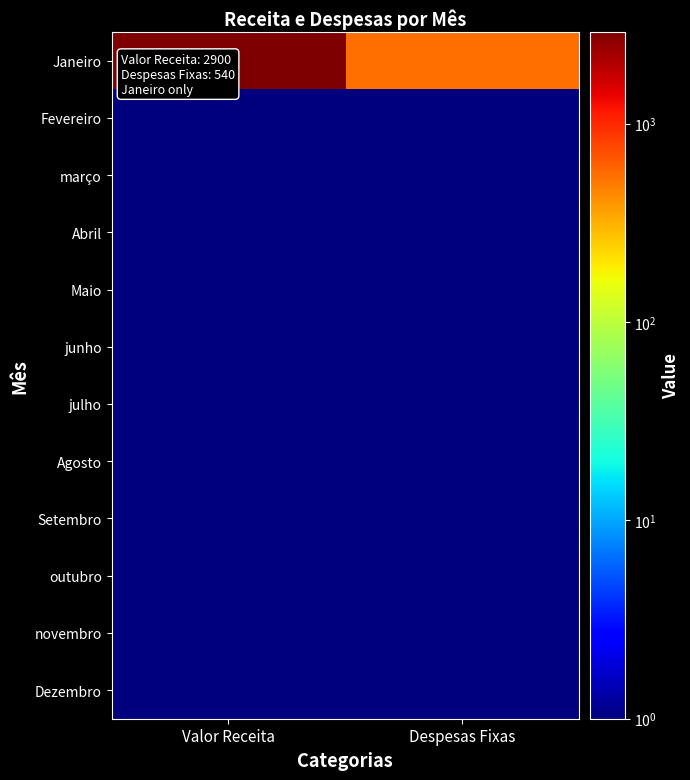

Count the number of categories in the chart.

2